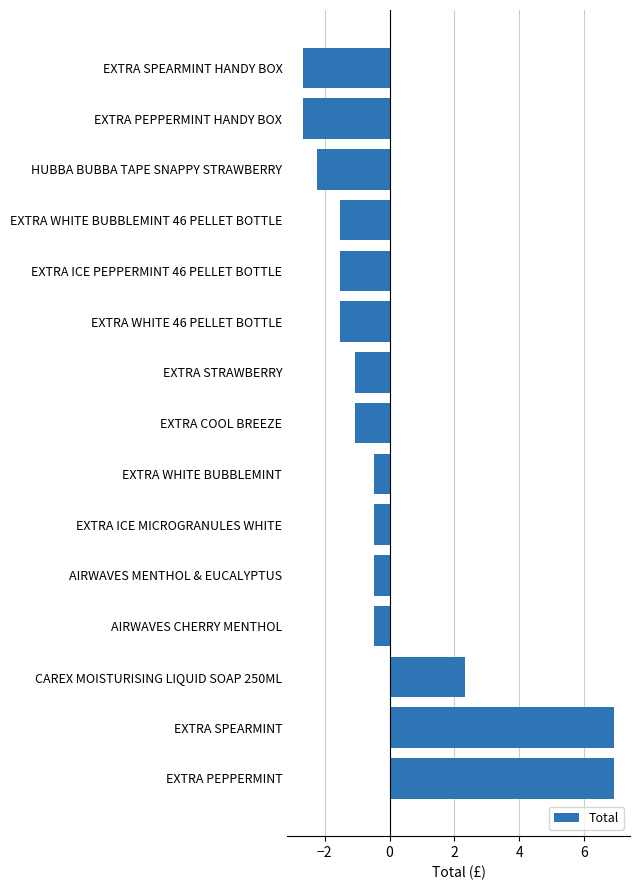

Is it true that the value at EXTRA COOL BREEZE is -1.4?

False